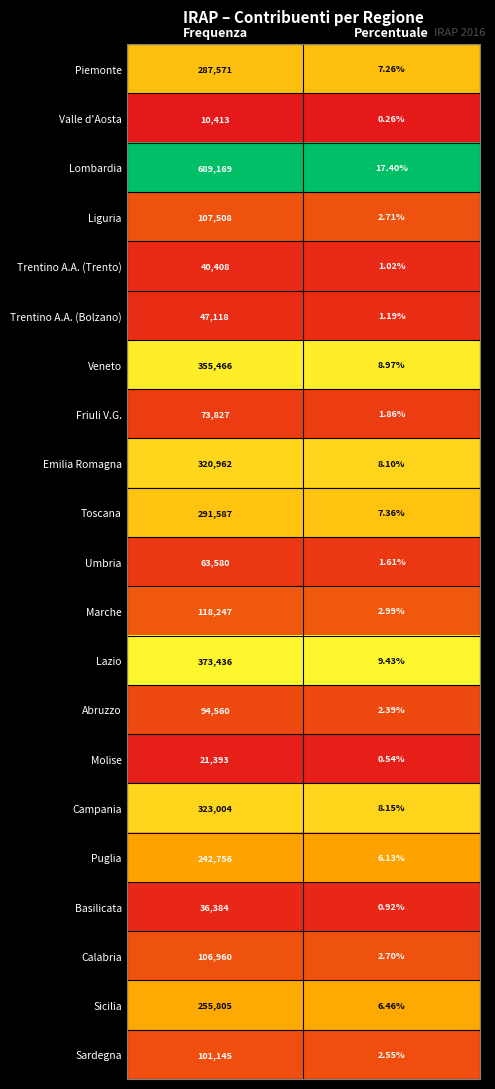

At which label does Campania reach its minimum?

Percentuale